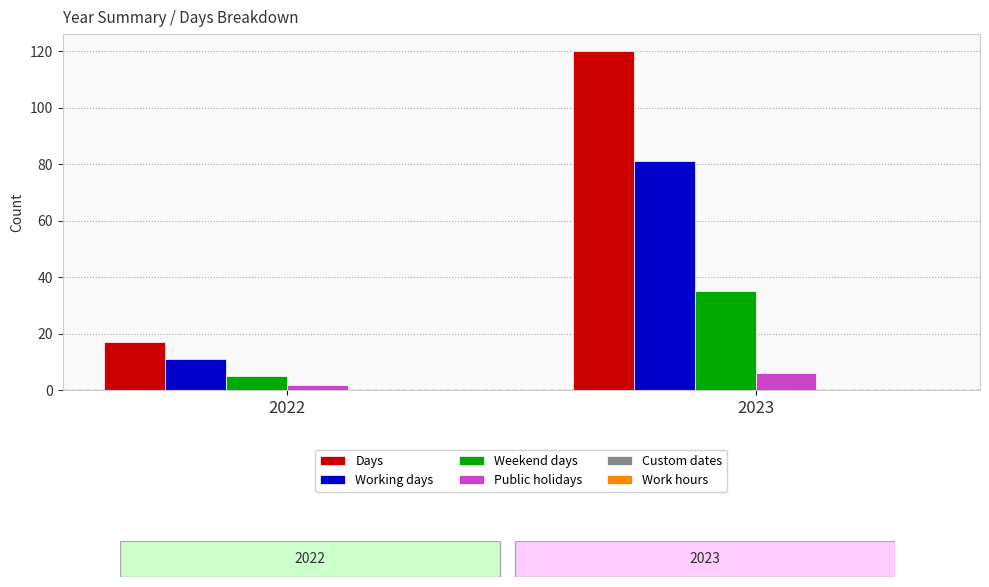

Which series has the largest total across all categories?

Days